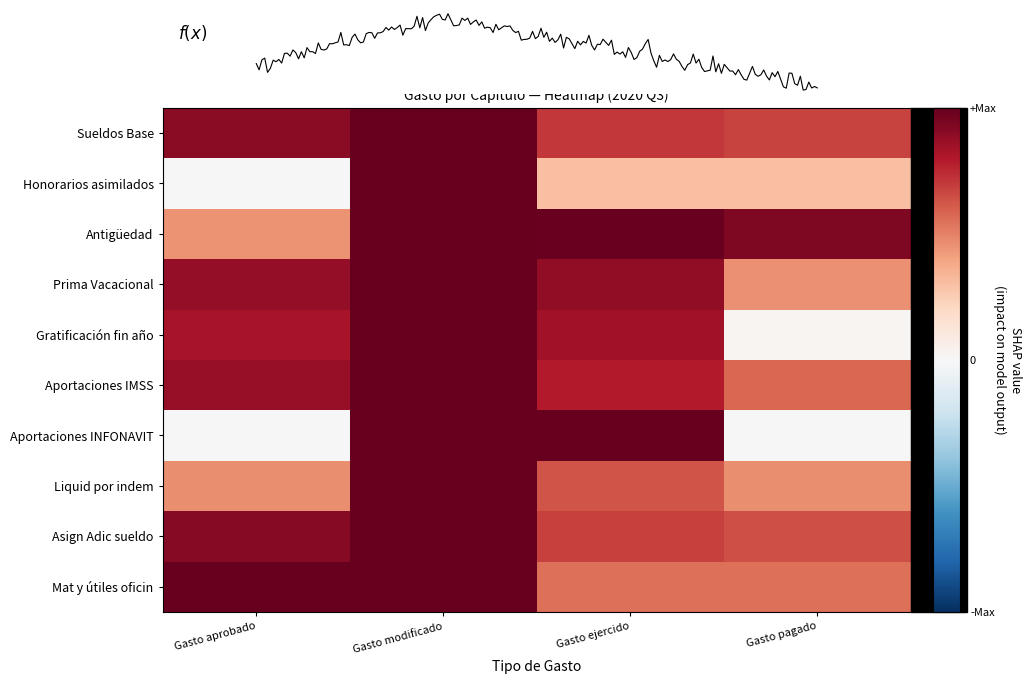

Which category has the lowest value in the Gratificación fin año series?

Gasto pagado